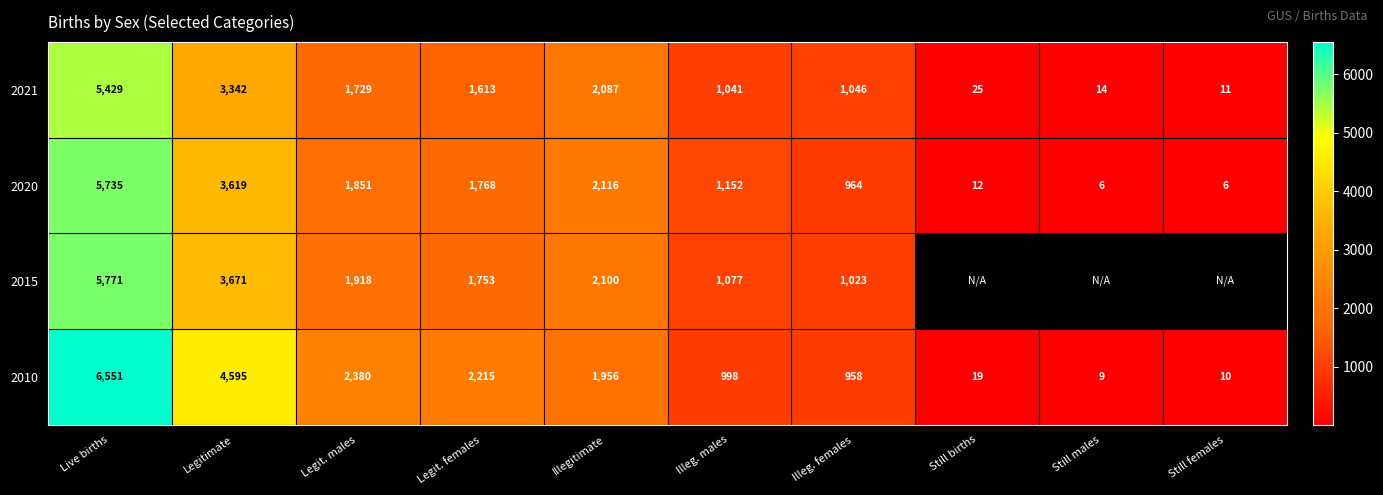

How many series are shown in this chart?

4